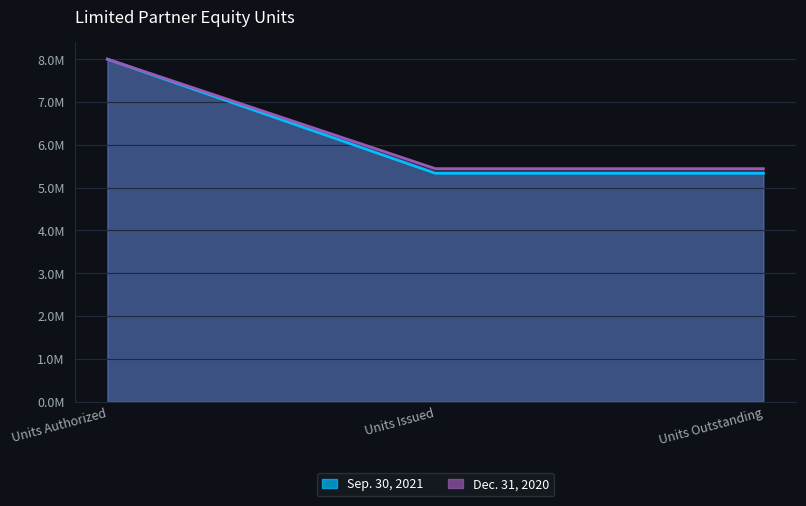

Is it true that Dec. 31, 2020 equals 8000000 at Units Authorized?

True